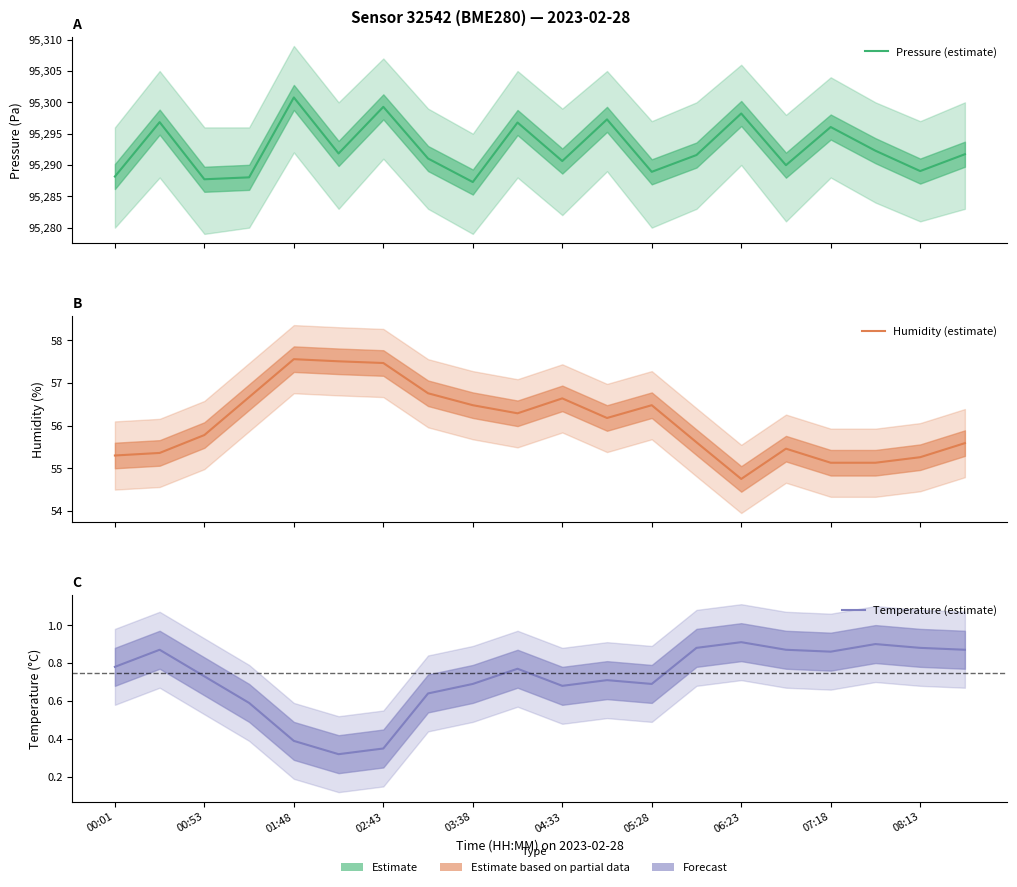

How many Temperature (estimate) values are between 0 and 1?

20